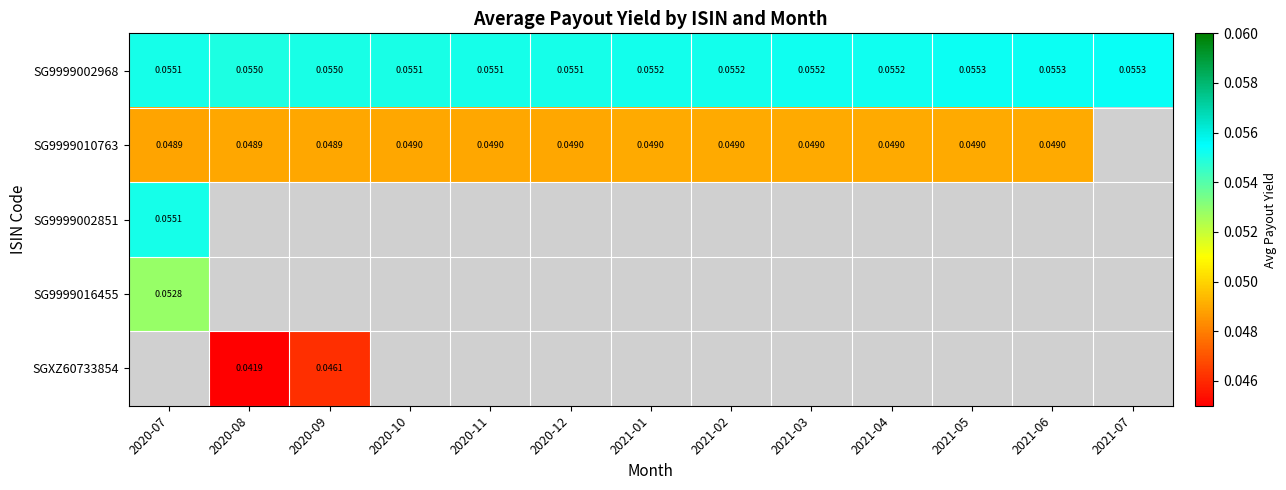

At which category does the chart reach its peak across all series?

2021-07